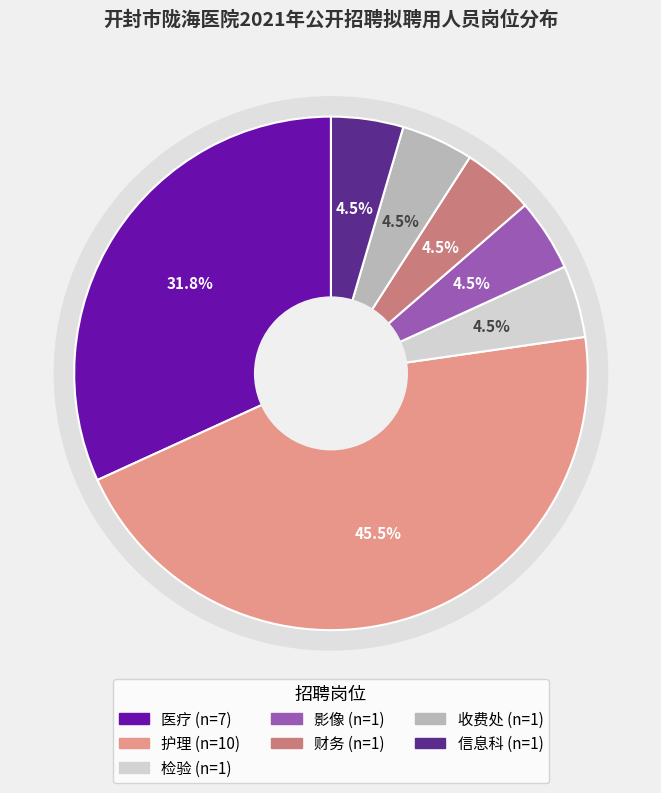

Is the sum of 收费处 and 医疗 greater than half?

No